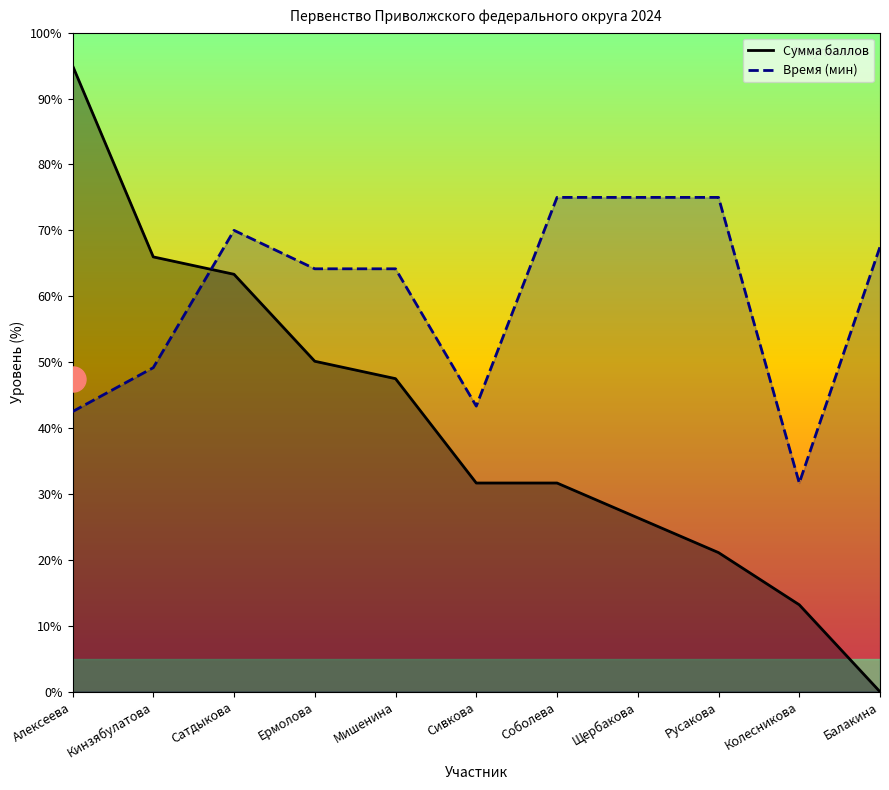

What is the sum of all Сумма баллов values?

446.0